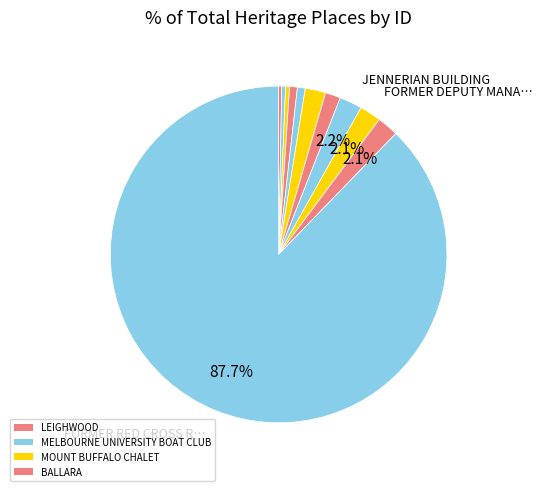

Which category has the biggest portion of the pie?

FORMER RED CROSS REST HOUSE